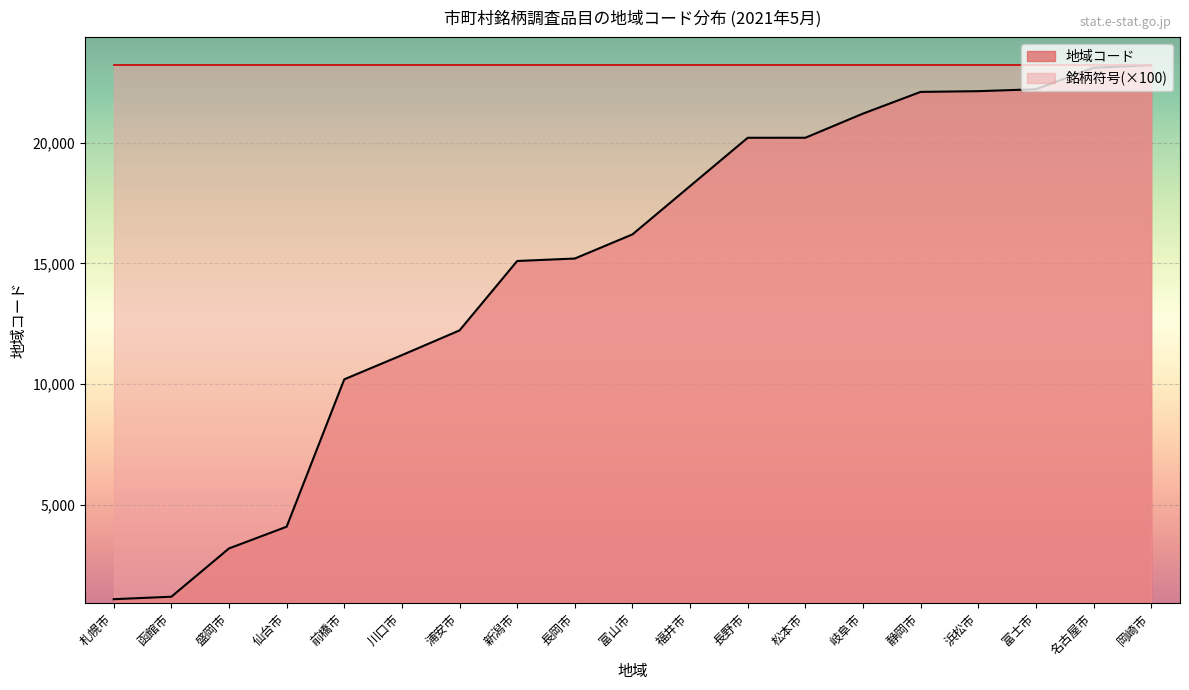

Does the chart display data point markers on the line(s)?

No